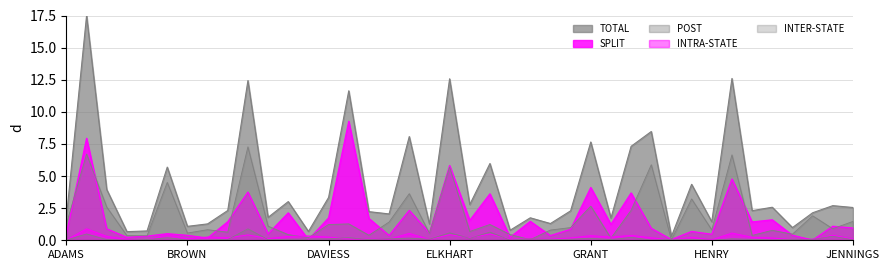

Reading left to right, what are all the values shown in this chart?

TOTAL: 1.8	17.5	4.0	0.7	0.7	5.7	1.1	1.3	2.3	12.4	1.8	3.0	0.7	3.3	11.6	2.2	2.1	8.1	1.3	12.6	2.8	6.0	0.8	1.8	1.3	2.3	7.7	1.7	7.3	8.5	0.3	4.4	1.4	12.6	2.3	2.6	1.0	2.1	2.7	2.6
SPLIT: 0.5	7.9	0.9	0.2	0.3	0.5	0.4	0.2	1.4	3.8	0.5	2.1	0.0	1.7	9.3	1.7	0.4	2.3	0.6	5.8	1.6	3.6	0.2	1.5	0.4	0.9	4.1	1.2	3.7	0.9	0.1	0.7	0.5	4.8	1.4	1.6	0.4	0.0	1.1	1.0
POST: 1.3	6.7	2.6	0.4	0.3	4.5	0.6	0.8	0.6	7.3	1.1	0.4	0.2	1.2	1.3	0.4	1.4	3.6	0.5	5.7	0.7	1.2	0.4	0.0	0.8	1.0	2.7	0.2	2.3	5.9	0.0	3.2	0.8	6.6	0.4	0.8	0.5	1.9	0.9	1.5
INTRA-STATE: 0.0	0.9	0.3	0.1	0.0	0.5	0.1	0.3	0.2	0.4	0.1	0.3	0.3	0.2	0.1	0.1	0.1	0.5	0.1	0.4	0.2	0.5	0.1	0.1	0.1	0.2	0.4	0.2	0.4	0.2	0.0	0.2	0.0	0.6	0.2	0.2	0.1	0.1	0.4	0.1
INTER-STATE: 0.0	0.5	0.1	0.0	0.1	0.2	0.0	0.0	0.1	0.9	0.1	0.1	0.1	0.1	0.2	0.0	0.1	0.2	0.1	0.6	0.2	0.6	0.0	0.1	0.1	0.1	0.2	0.1	0.2	0.0	0.1	0.1	0.0	0.1	0.1	0.0	0.1	0.1	0.3	0.0